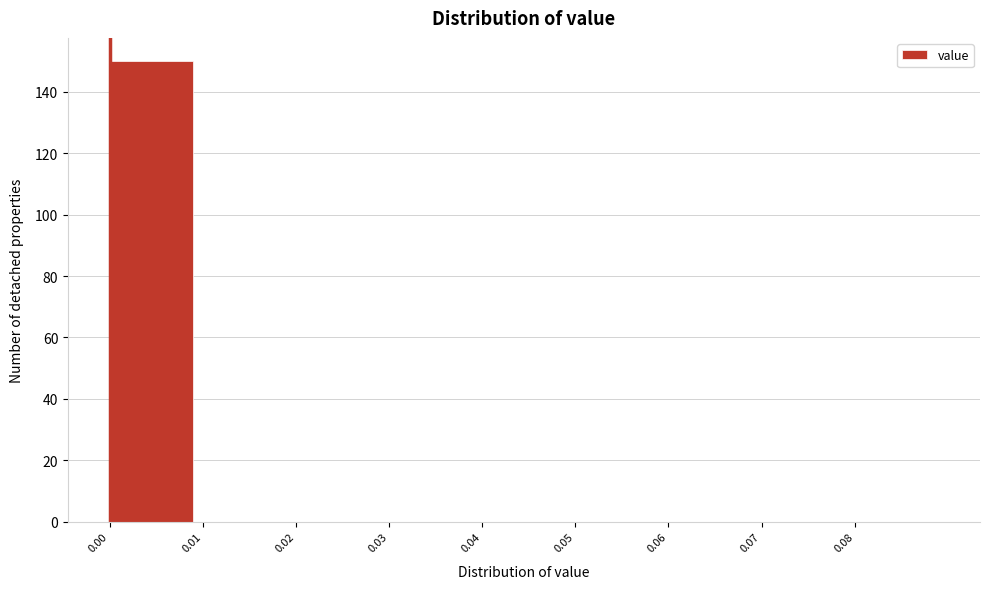

Reading right to left, list all the values displayed in this chart.

0.08=0	0.07=0	0.06=0	0.05=0	0.04=0	0.03=0	0.02=0	0.01=0	0.00=150